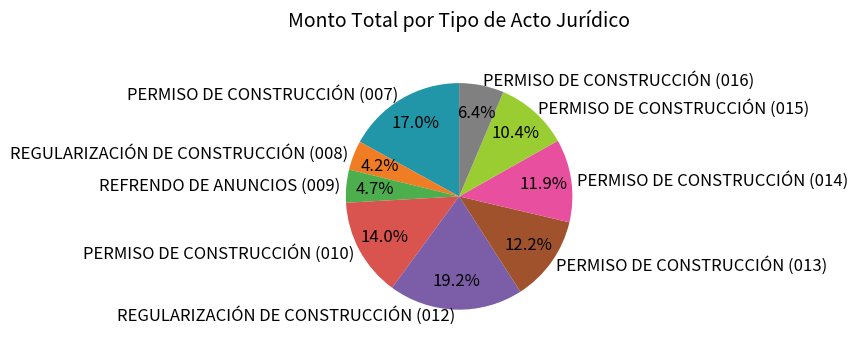

What portion of the pie excludes PERMISO DE CONSTRUCCIÓN (010)?

86.0%